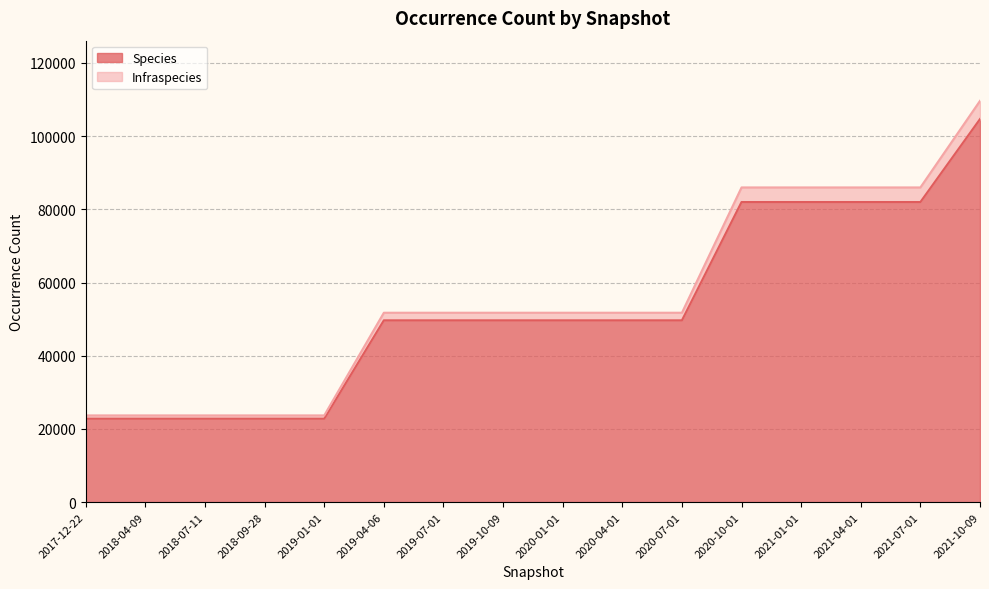

At which category is the sum across all series the highest?

2021-10-09